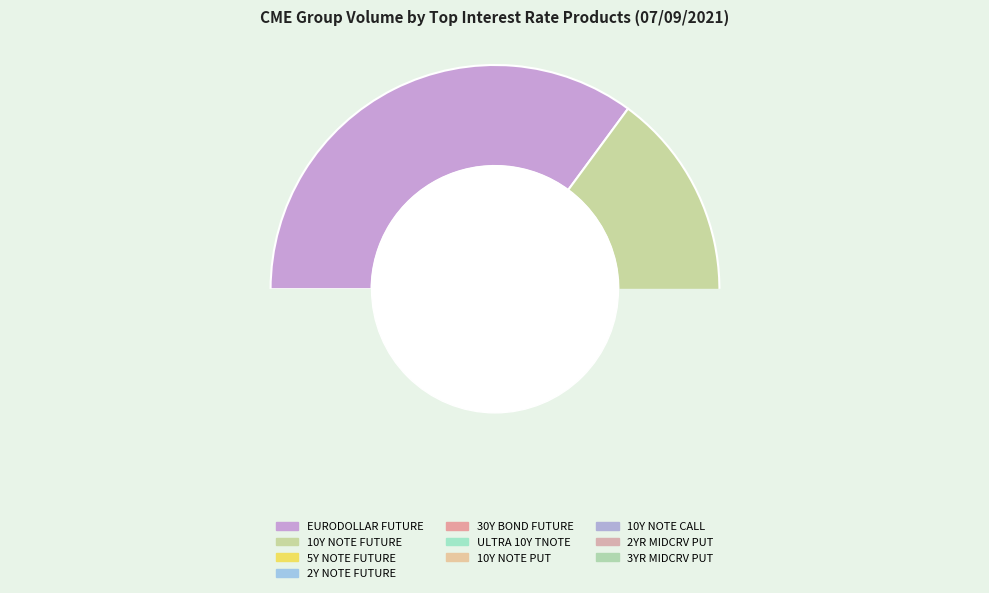

Is 2YR MIDCRV PUT the majority of the pie?

No